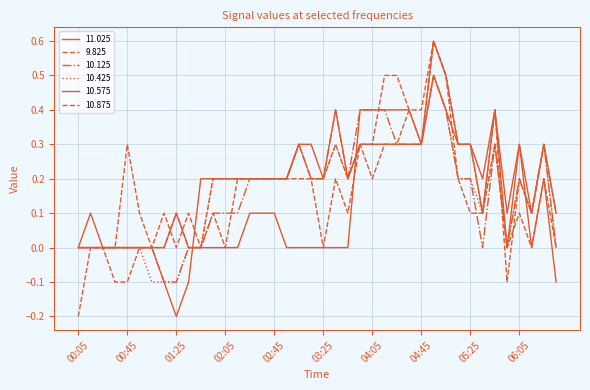

Reading left to right, transcribe all the data shown in this chart.

 11.025: 0.0	0.1	-0.0	-0.0	-0.0	0.0	-0.0	-0.0	0.1	-0.0	0.0	-0.0	0.0	-0.0	0.1	0.1	0.1	-0.0	0.0	0.0	0.0	0.0	0.0	0.4	0.4	0.4	0.4	0.4	0.3	0.6	0.5	0.3	0.3	0.2	0.4	0.1	0.3	0.0	0.2	-0.1
 9.825: 0.0	0.0	-0.0	-0.1	-0.1	0.0	0.0	-0.0	0.1	0.0	0.0	0.2	0.2	0.2	0.2	0.2	0.2	0.2	0.2	0.2	0.0	0.2	0.1	0.3	0.2	0.3	0.3	0.4	0.3	0.6	0.5	0.3	0.3	0.1	0.4	-0.1	0.2	0.1	0.3	0.1
 10.125: 0.0	0.0	0.0	0.0	0.0	0.0	-0.0	-0.1	-0.1	0.0	0.0	0.1	0.1	0.1	0.2	0.2	0.2	0.2	0.3	0.2	0.2	0.4	0.2	0.4	0.4	0.4	0.3	0.3	0.3	0.5	0.4	0.2	0.2	0.0	0.3	-0.0	0.2	0.1	0.3	0.0
 10.425: 0.0	0.0	0.0	0.0	-0.0	-0.0	-0.1	-0.1	-0.1	-0.0	0.0	0.2	0.2	0.2	0.2	0.2	0.2	0.2	0.3	0.2	0.2	0.3	0.2	0.3	0.3	0.3	0.3	0.3	0.3	0.5	0.4	0.2	0.2	0.1	0.3	0.0	0.2	0.1	0.3	0.0
 10.575: -0.0	0.0	0.0	0.0	-0.0	-0.0	-0.0	-0.1	-0.2	-0.1	0.2	0.2	0.2	0.2	0.2	0.2	0.2	0.2	0.3	0.3	0.2	0.4	0.2	0.3	0.3	0.3	0.3	0.3	0.3	0.5	0.4	0.3	0.3	0.1	0.4	0.0	0.3	0.1	0.3	0.1
 10.875: -0.2	0.0	0.0	0.0	0.3	0.1	0.0	0.1	0.0	0.1	0.0	0.1	0.0	0.2	0.2	0.2	0.2	0.2	0.3	0.2	0.2	0.3	0.2	0.3	0.3	0.5	0.5	0.4	0.4	0.6	0.5	0.2	0.1	0.1	0.3	0.0	0.1	0.0	0.2	0.0